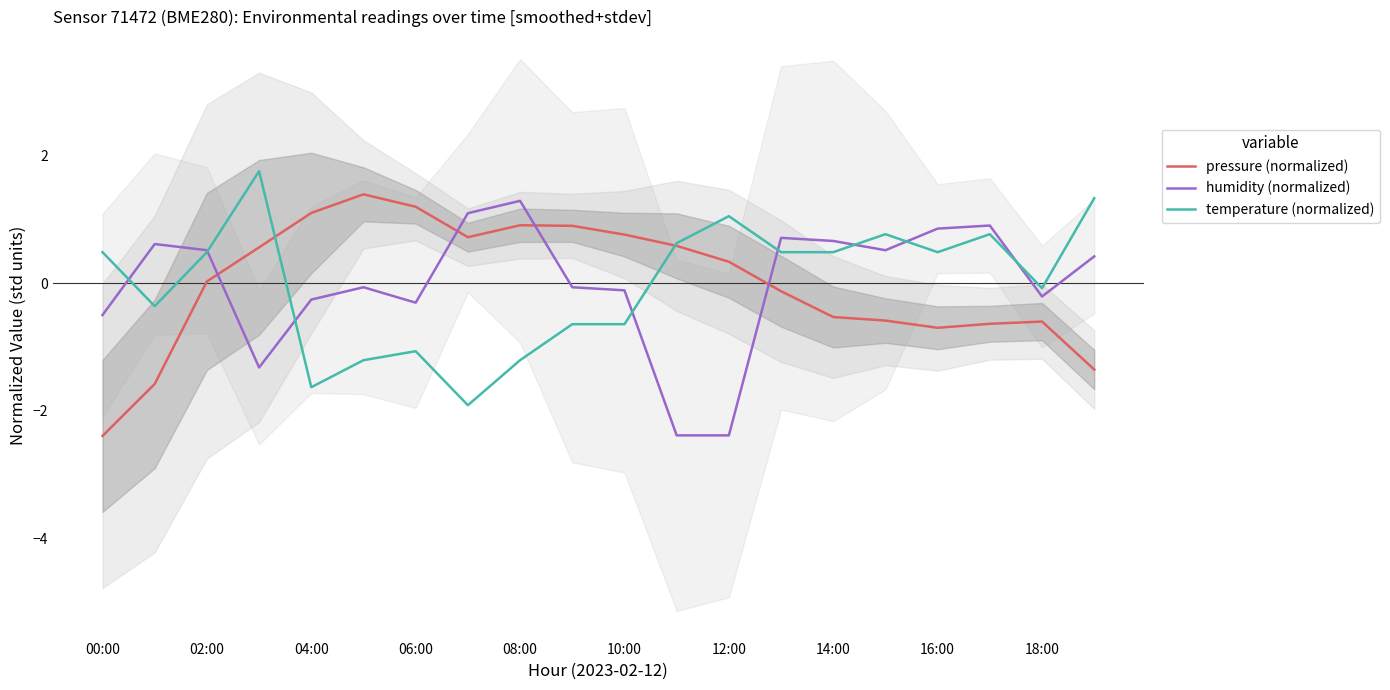

List the series in order of their peak value, lowest first.

humidity (normalized), pressure (normalized), temperature (normalized)